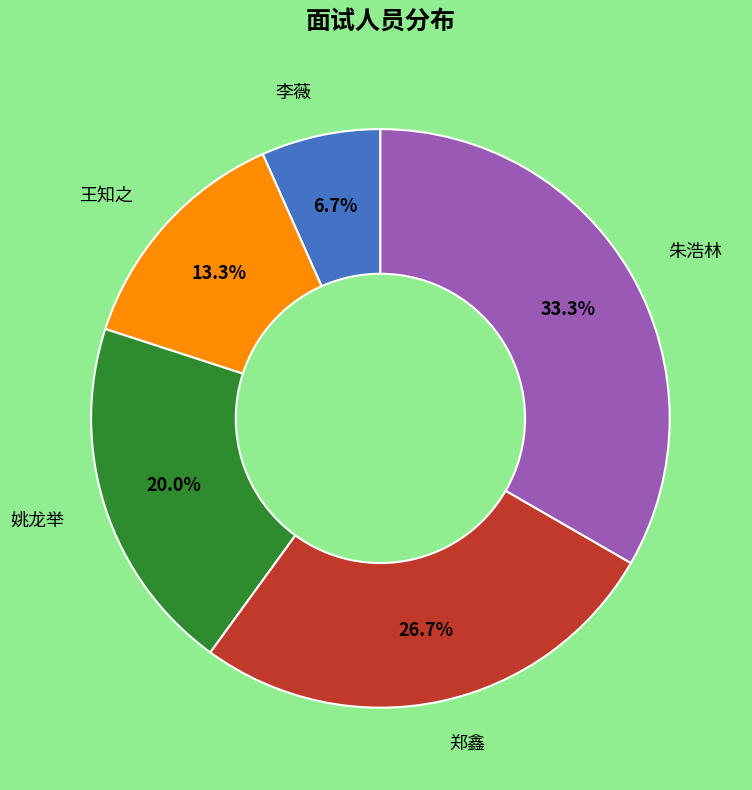

Is there any slice that represents more than half of the pie?

No